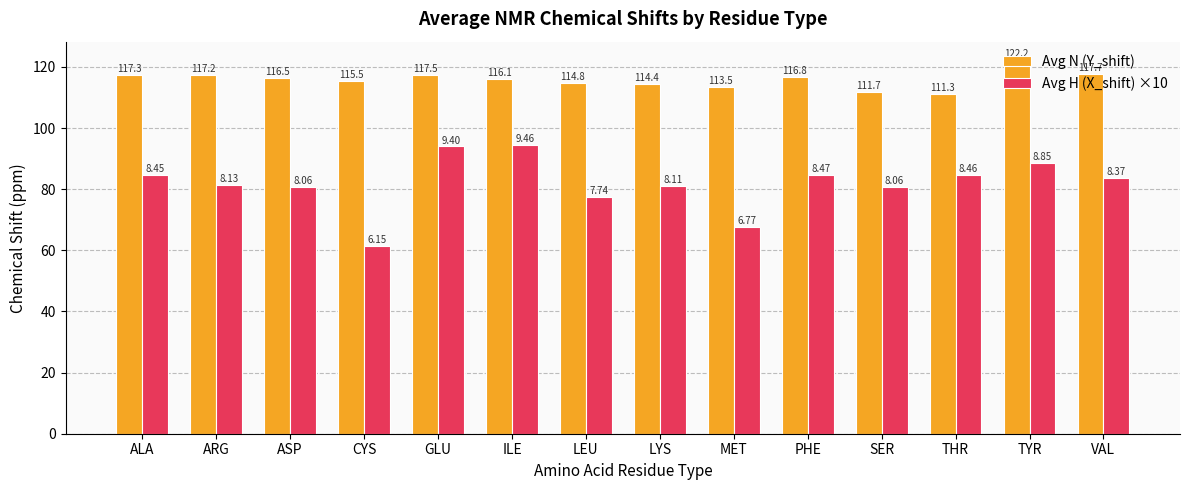

Is the value of Avg H (X_shift) ×10 at TYR greater than the value of Avg N (Y_shift) at THR?

No